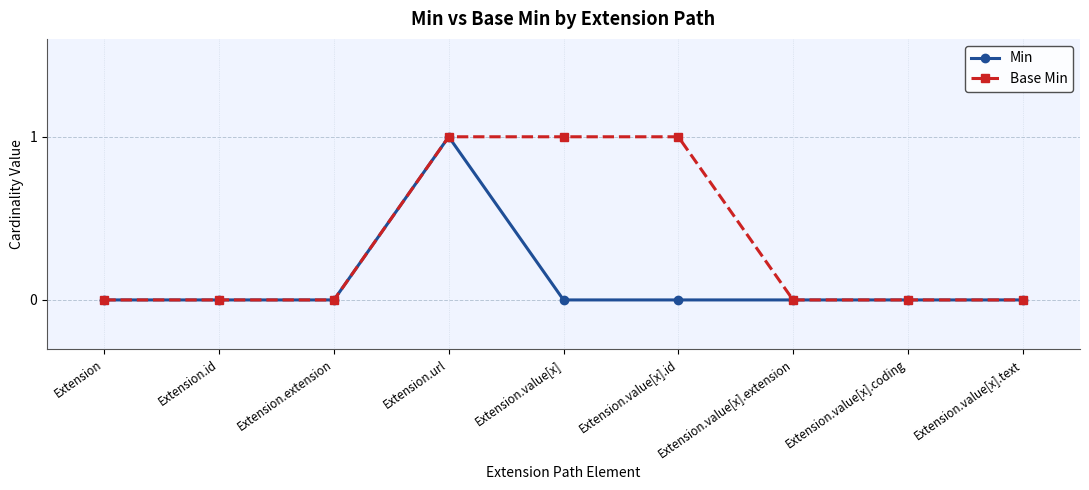

How many lines are shown in the chart?

2